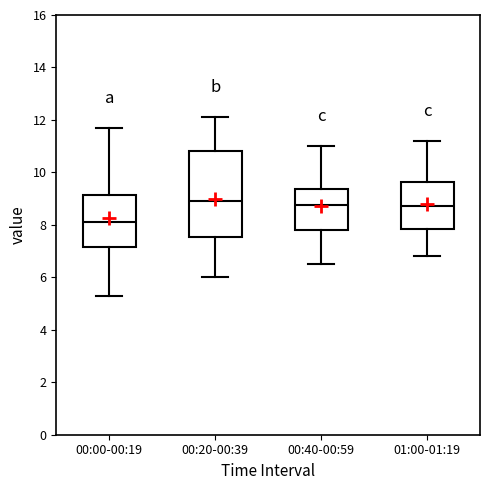

Comparing the boxes themselves (not the whiskers), which one is the tallest?

00:20-00:39